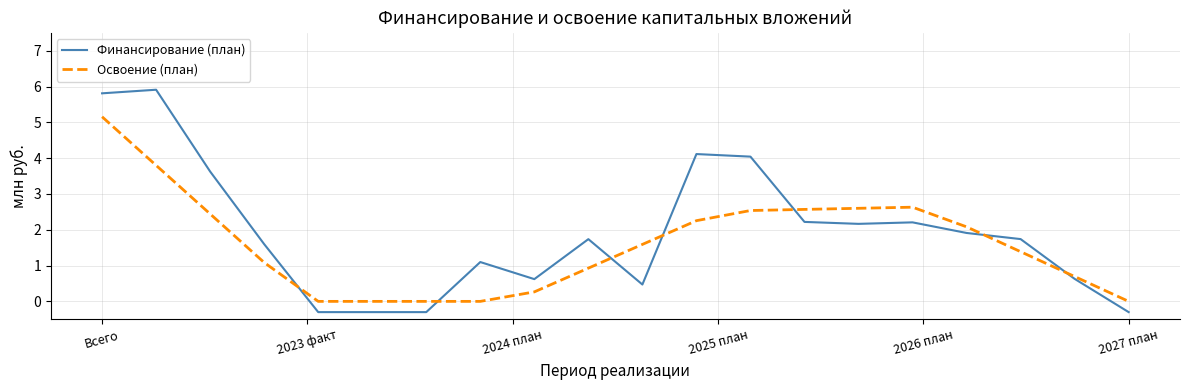

Which series has the widest spread of values?

Финансирование (план)